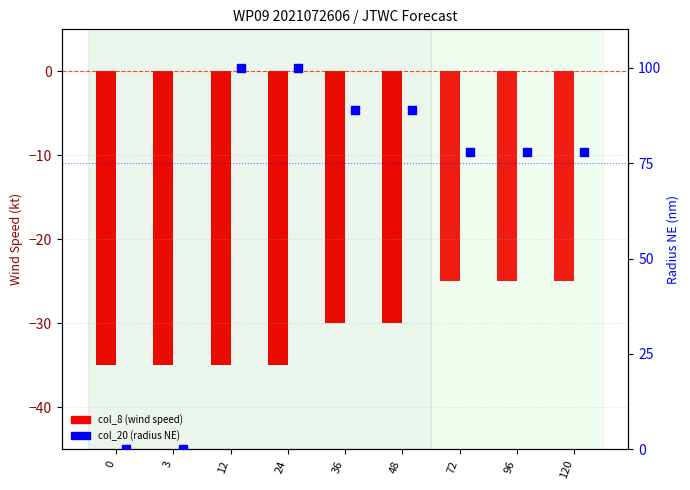

Which series has the widest spread of Y values?

col_20 (radius NE)